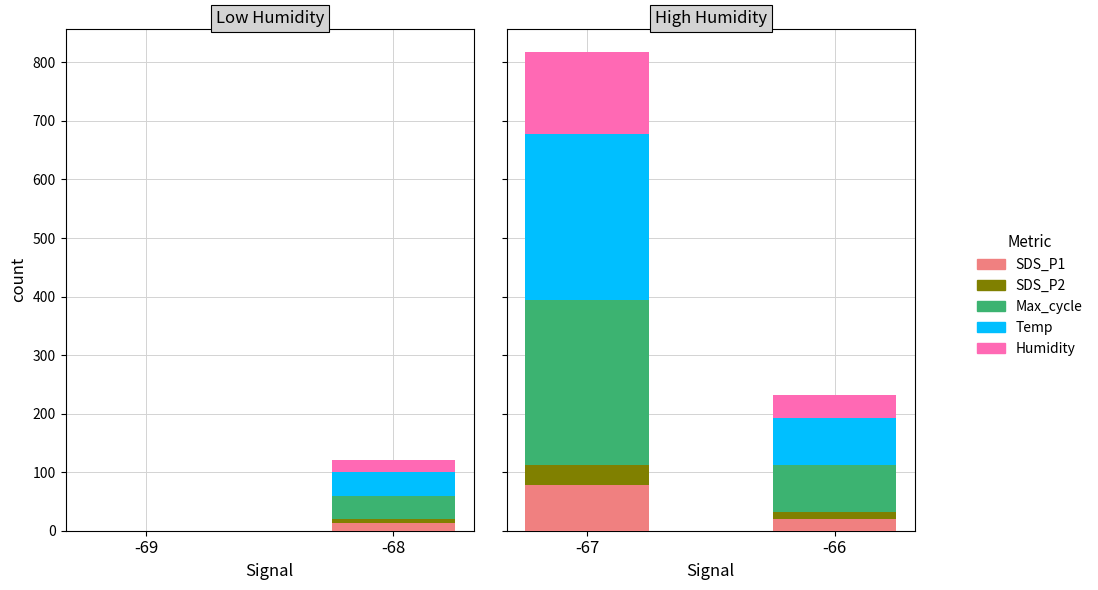

Rank the series by their maximum value, from lowest to highest.

SDS_P2, SDS_P1, Humidity, Max_cycle, Temp